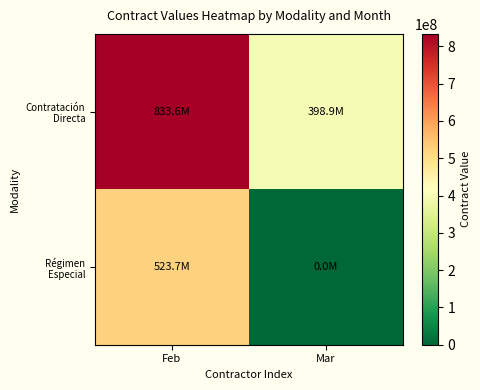

Which series changed the most between Feb and Mar?

Régimen Especial